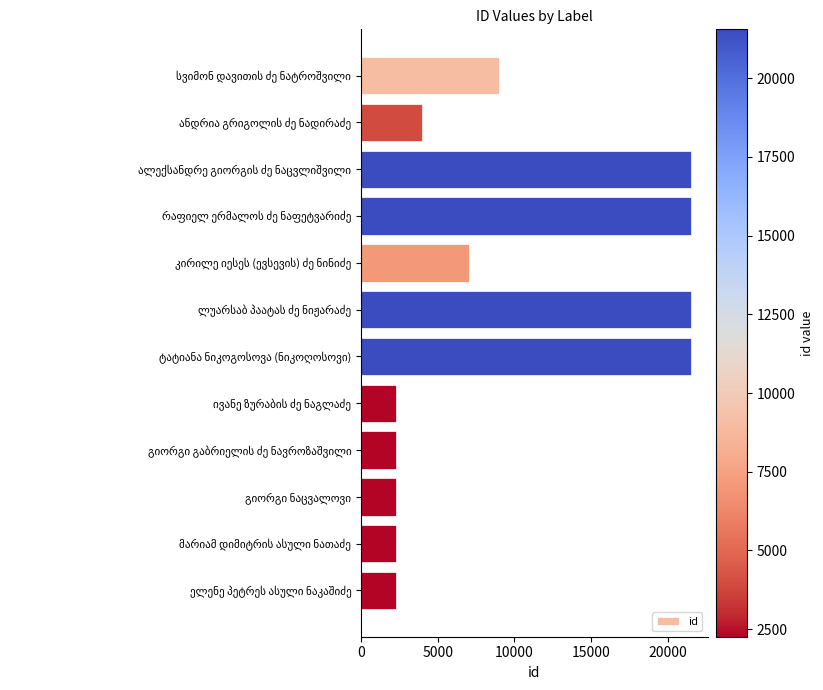

Count the number of data series in this chart.

1